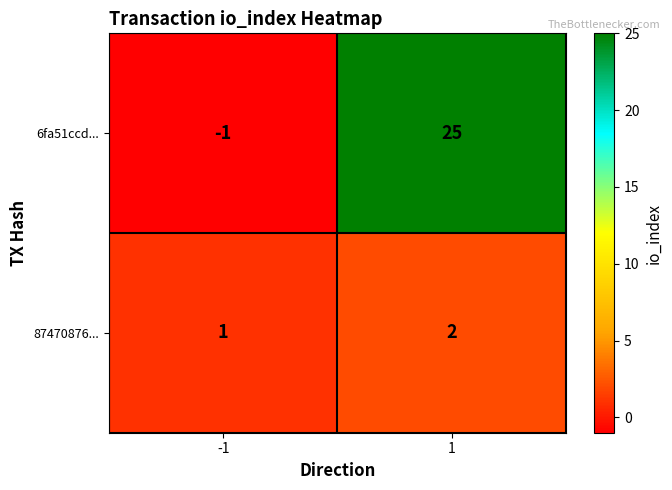

How many values in the 6fa51ccd... series are below 25?

1